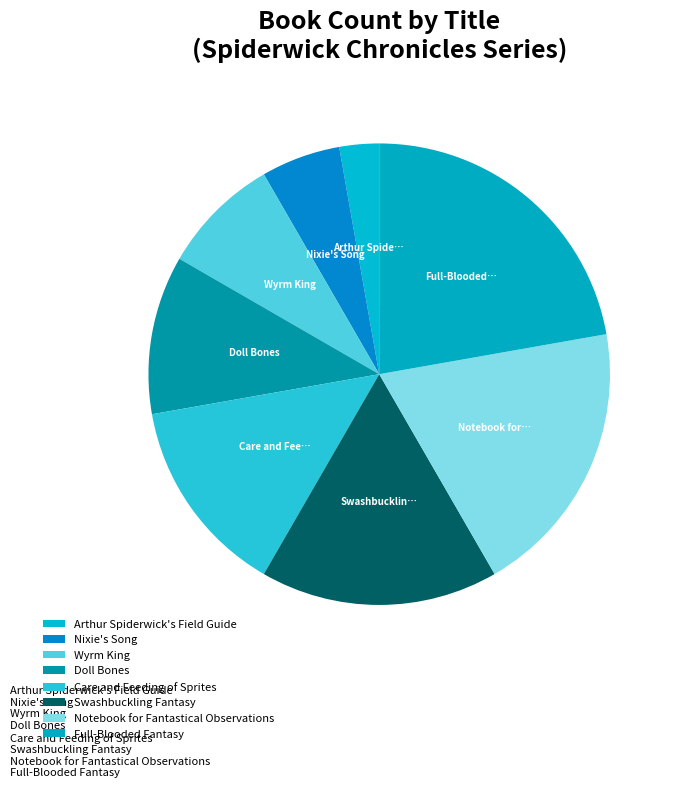

To the nearest percent, what is the difference between the Care and Feeding of Sprites and Doll Bones slice percentages?

3%